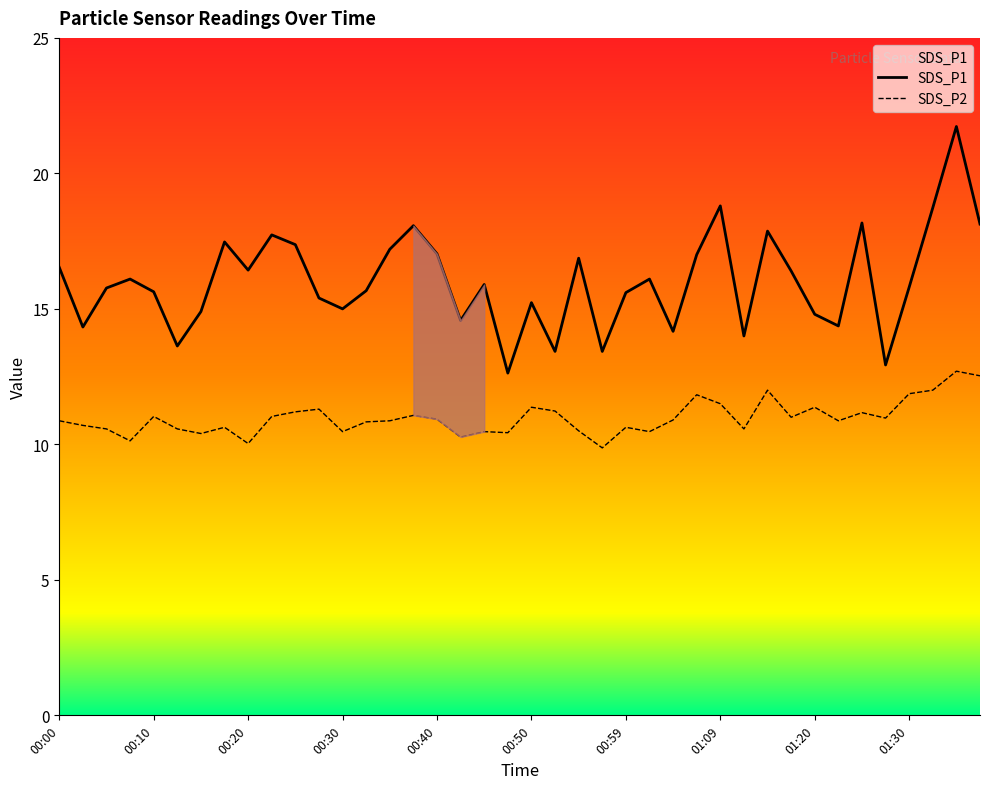

The SDS_P1 series shows 5.7 at 00:25. True or false?

False